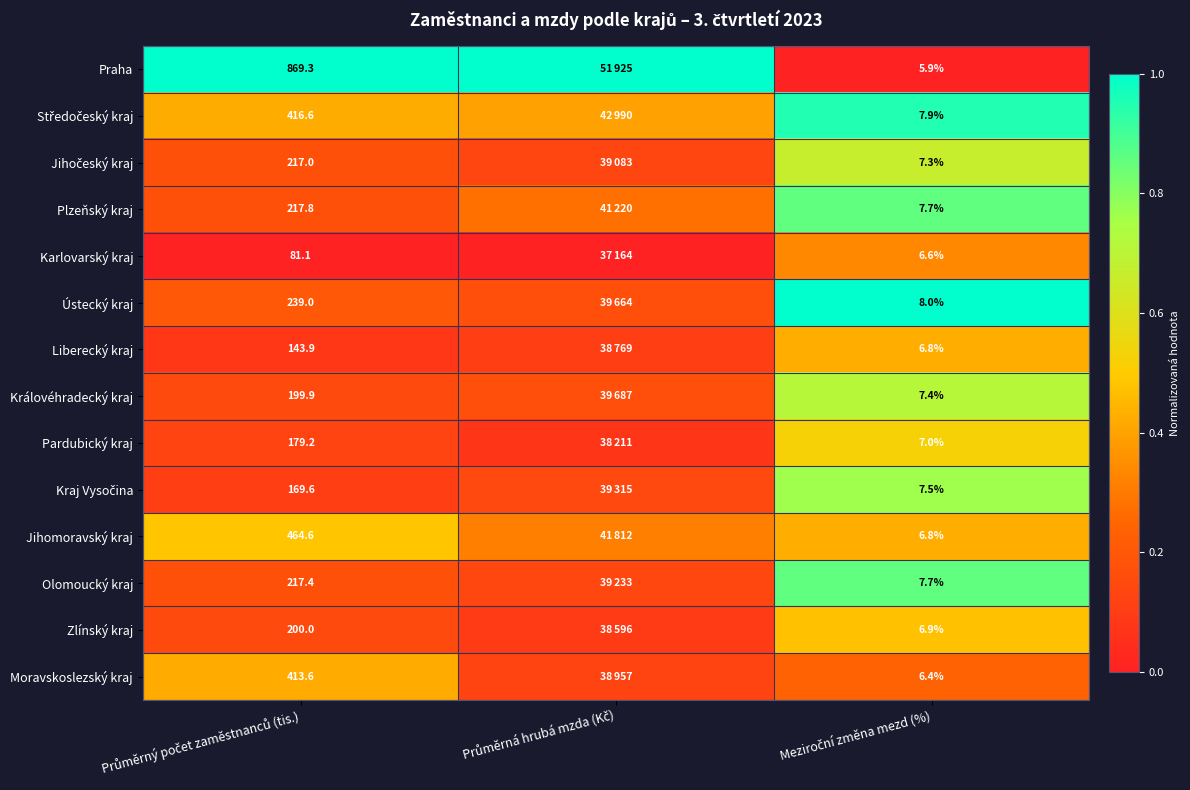

Which series has the largest range (max minus min)?

Praha